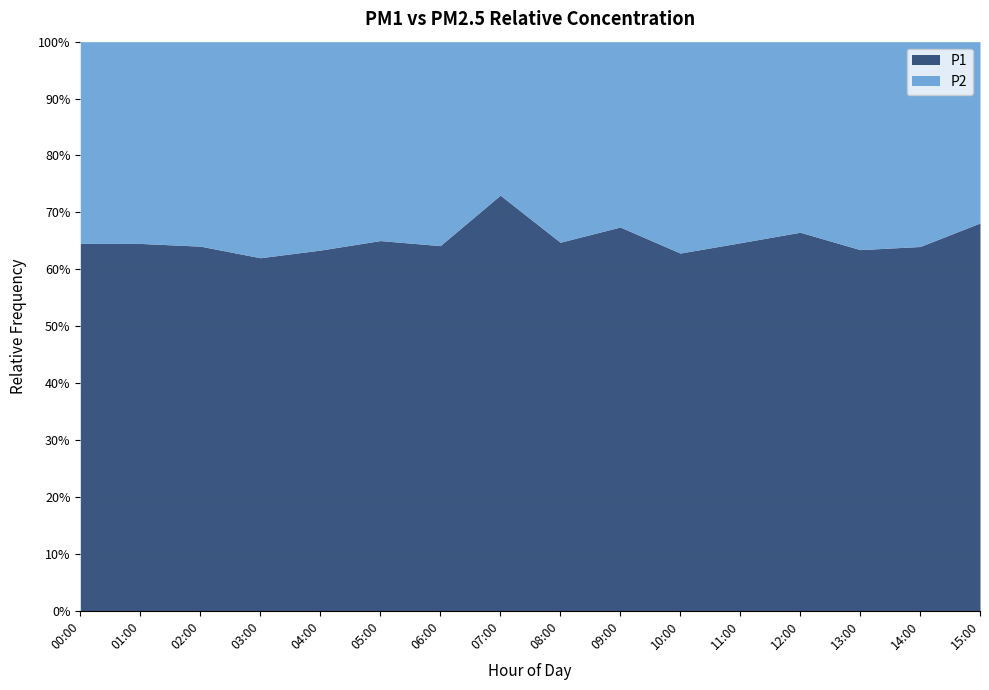

True or false: P2 and P1 intersect in this chart.

False